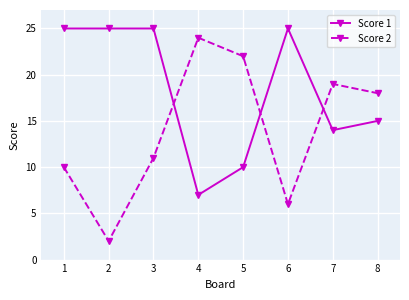

Which series has the largest range (max minus min)?

Score 2